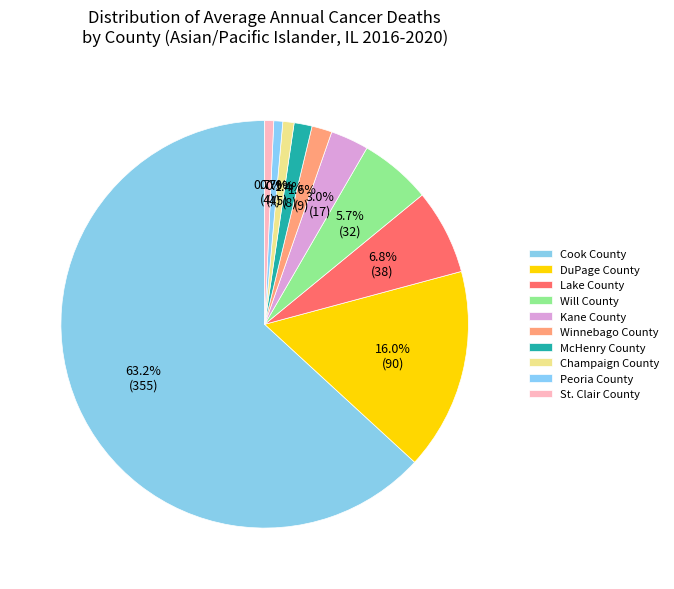

Count the number of slices in the pie.

10